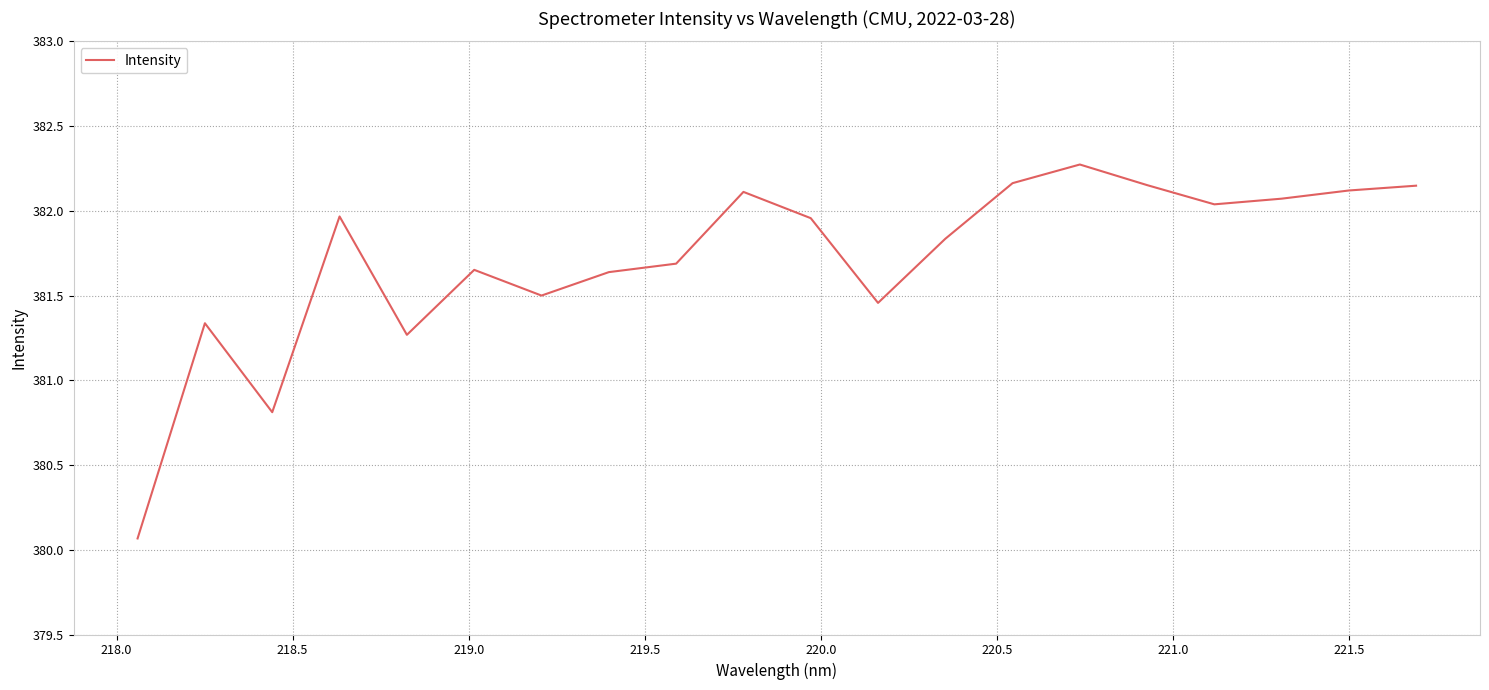

What is the difference between the maximum and minimum values?

2.2